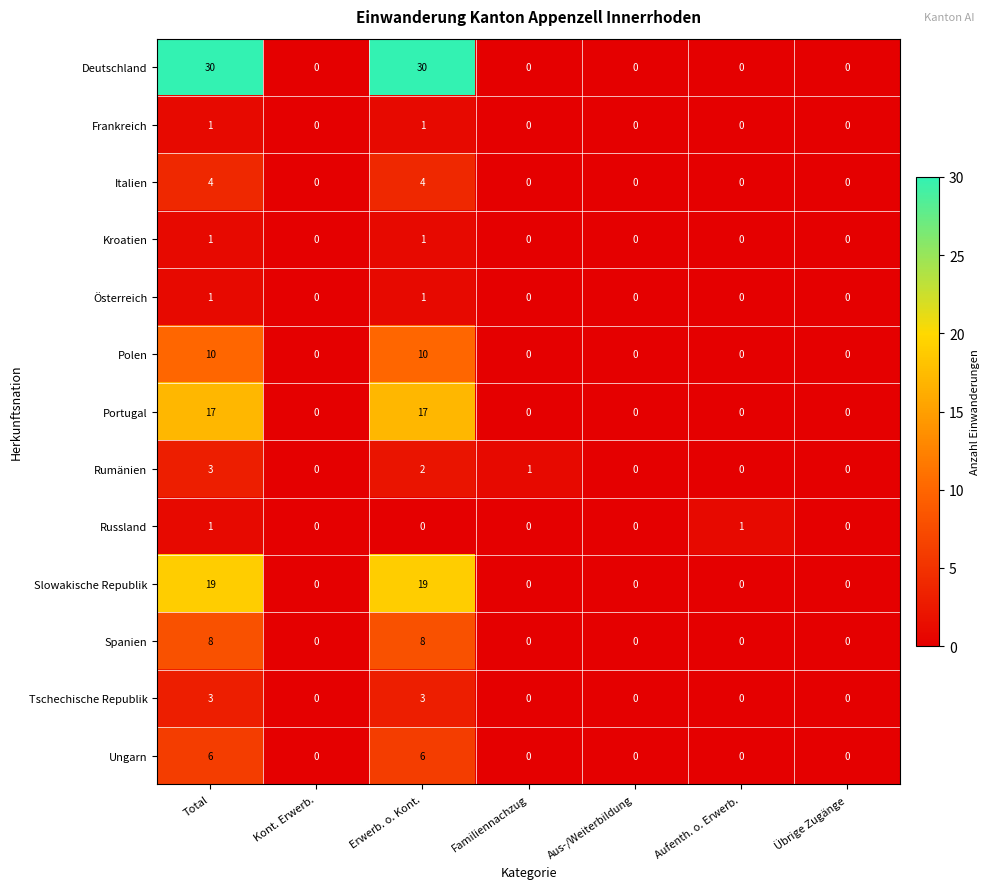

What is the difference between the maximum and minimum values in the Spanien series?

8